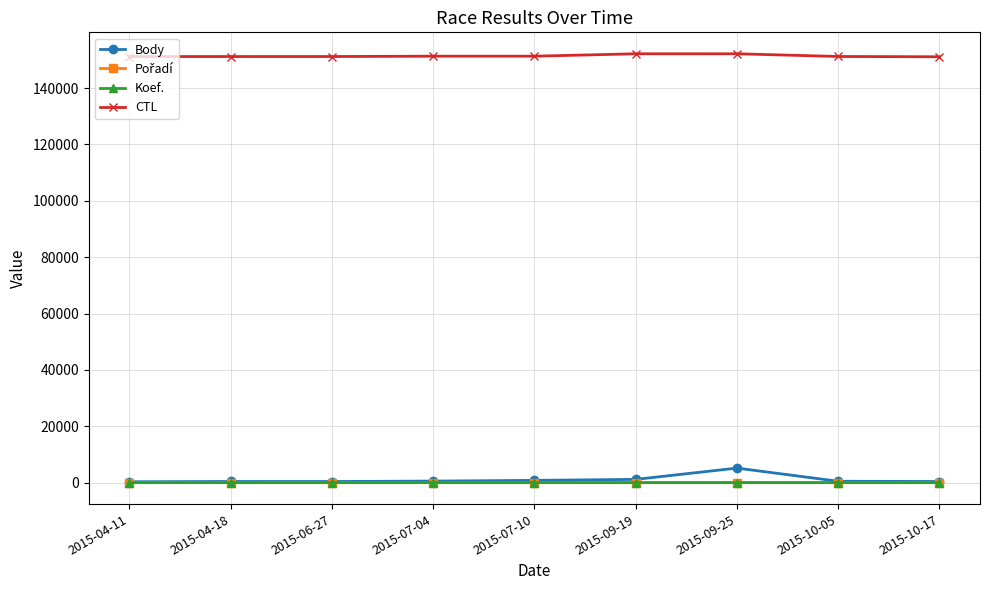

At how many categories does at least one series exceed 119718?

9